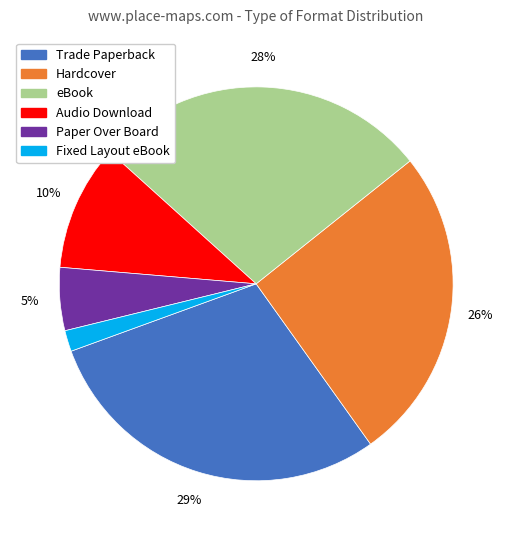

Do Hardcover and Paper Over Board together represent more than half of the pie?

No